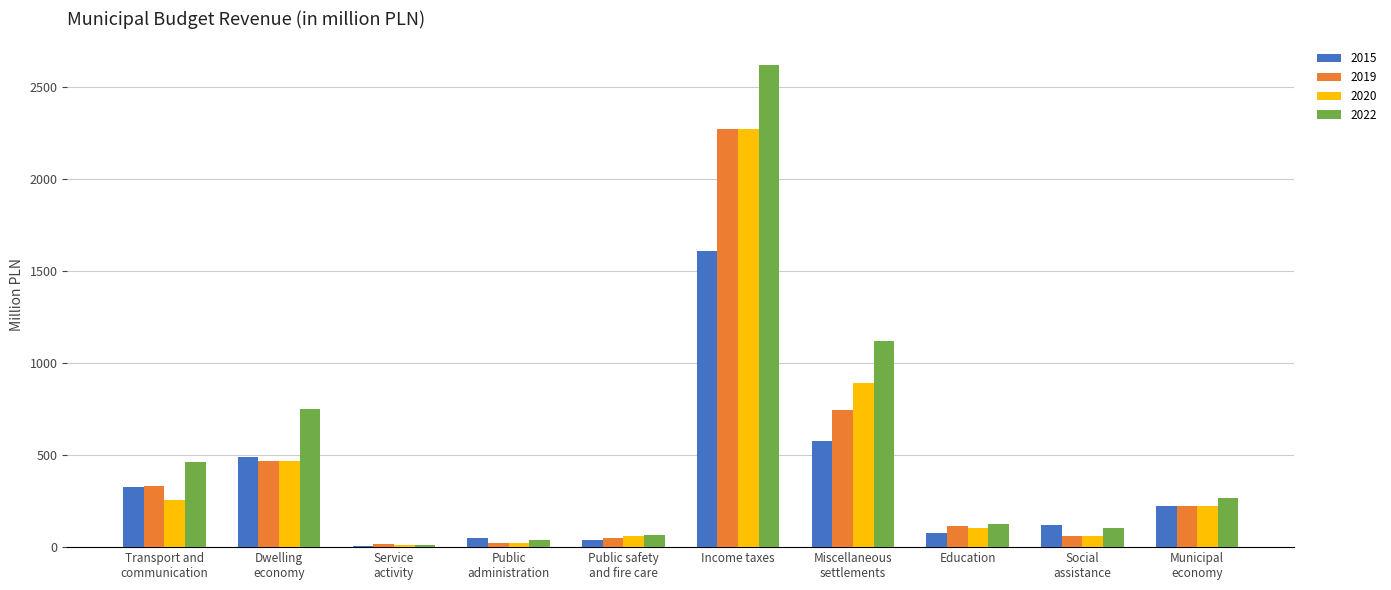

Which series has the largest total across all categories?

2022